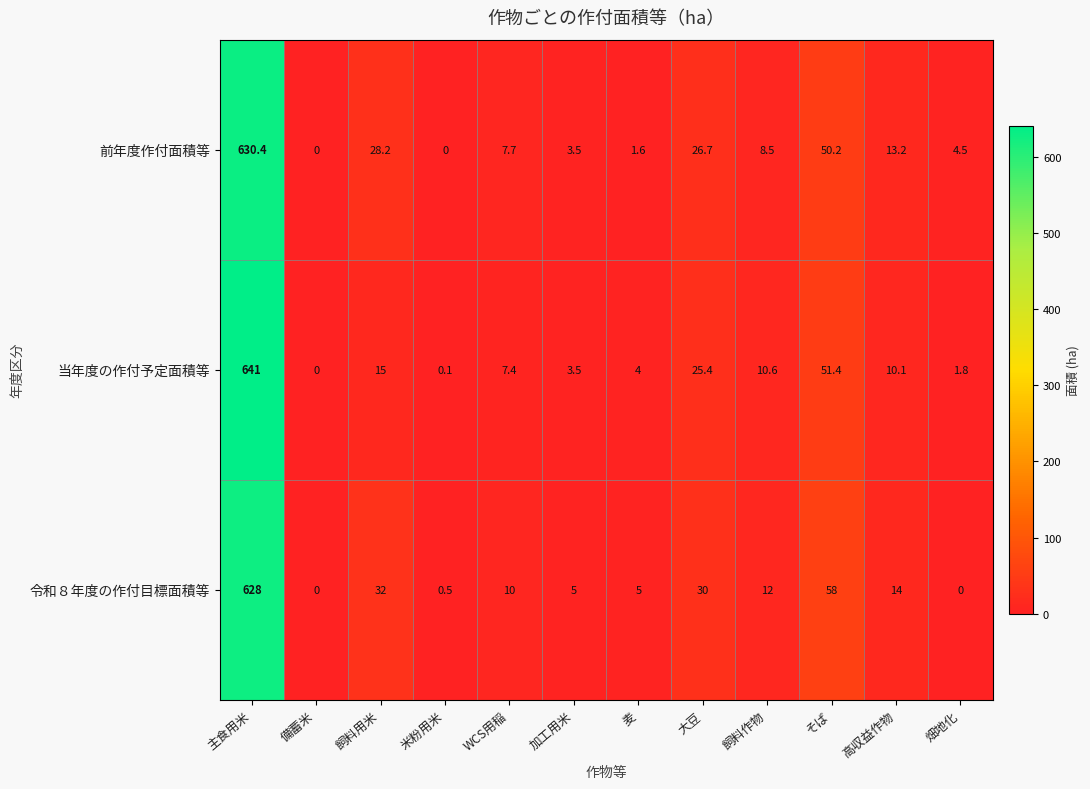

Which series has the largest range (max minus min)?

当年度の作付予定面積等